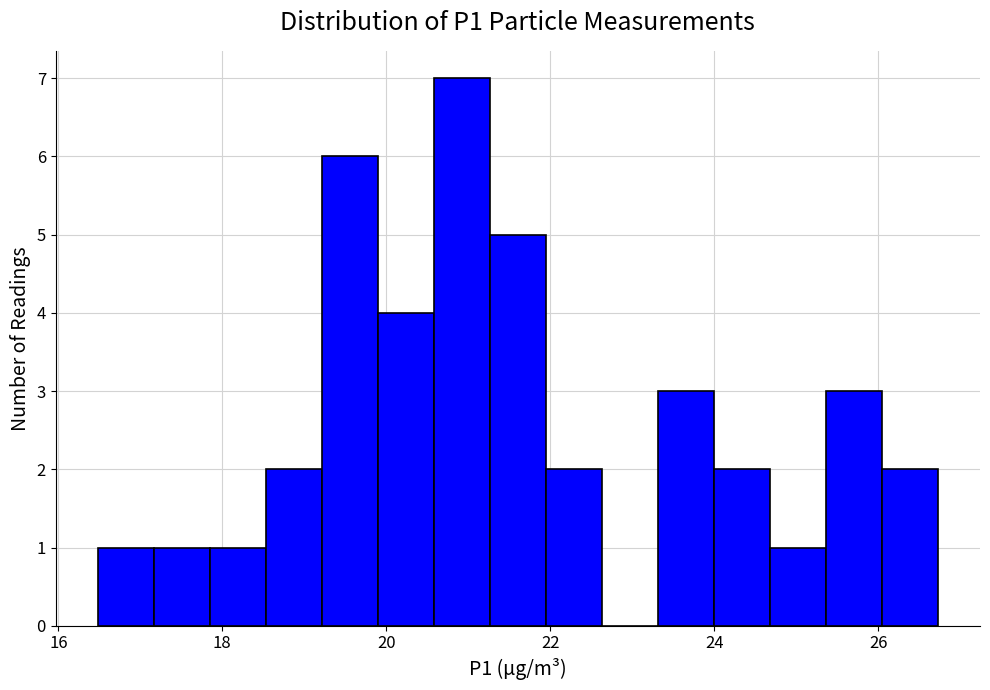

Around what value on the x-axis is the tallest bar? Give the approximate position of its centre, as read against the axis.

21.0